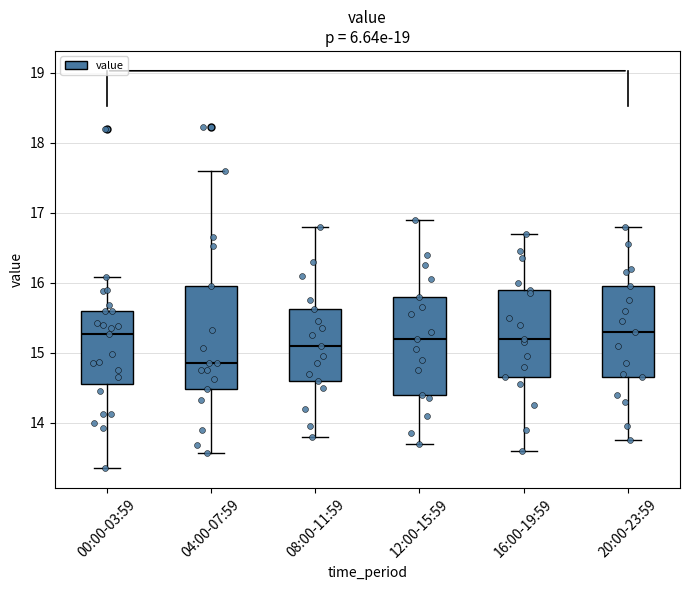

Reading left to right, transcribe this box plot: for each box, give where its median line is, the range the box spans, and where its two whiskers end, as read against the y-axis. The values are not printed on the chart, so give them approximately, as read against the axis.

00:00-03:59: median 15.3, box 14.6 to 15.6, whiskers 13.4 to 16.1
04:00-07:59: median 14.9, box 14.5 to 16.0, whiskers 13.6 to 17.6
08:00-11:59: median 15.1, box 14.6 to 15.6, whiskers 13.8 to 16.8
12:00-15:59: median 15.2, box 14.4 to 15.8, whiskers 13.7 to 16.9
16:00-19:59: median 15.2, box 14.7 to 15.9, whiskers 13.6 to 16.7
20:00-23:59: median 15.3, box 14.7 to 16.0, whiskers 13.8 to 16.8